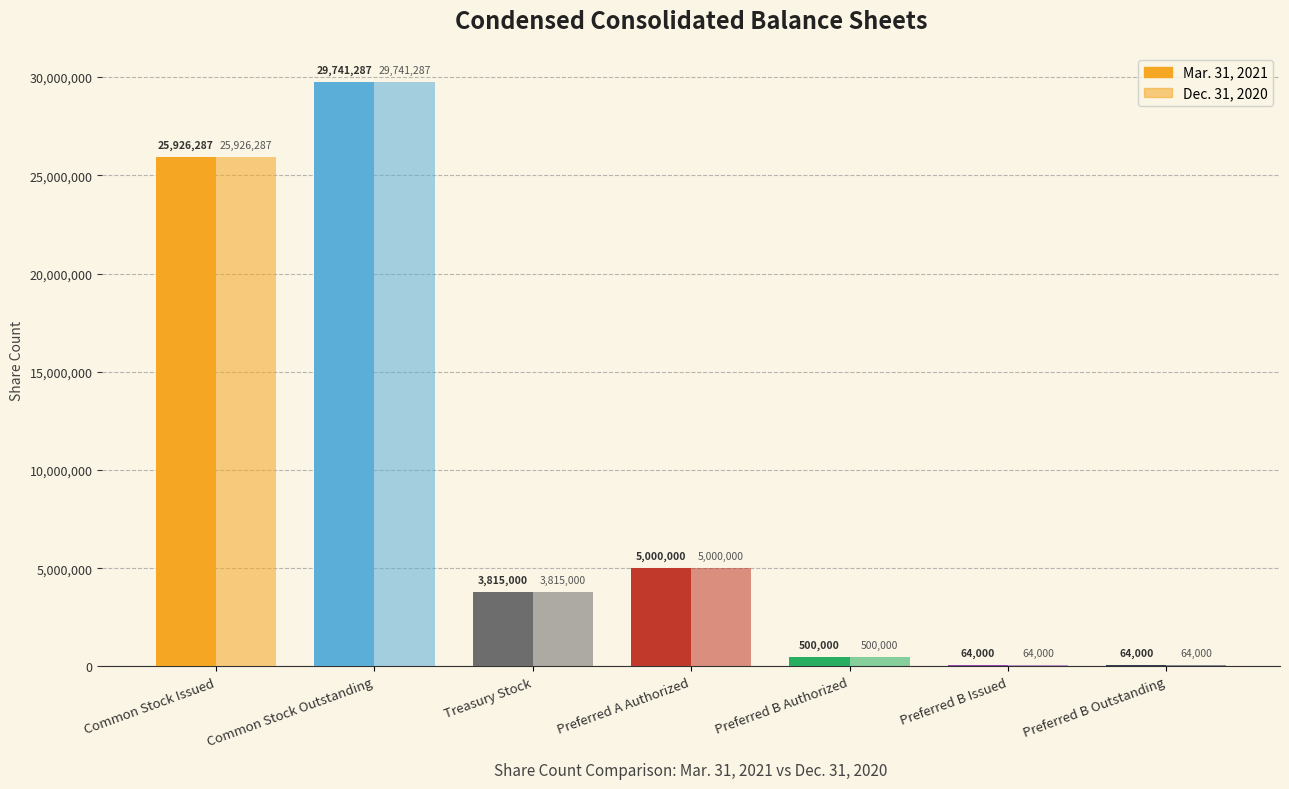

What is the maximum value shown in the chart?

29741287